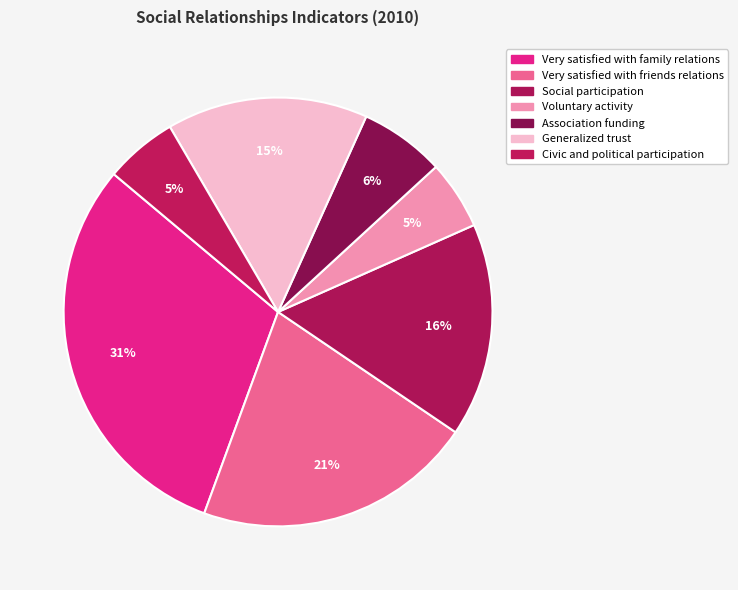

How many segments does this pie chart have?

7